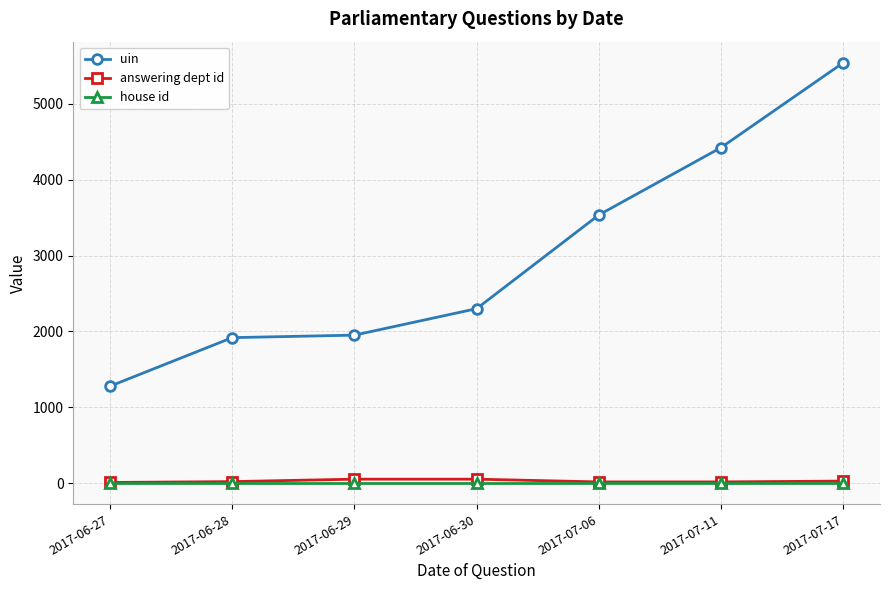

What is the label of the 1st point from the right?

2017-07-17